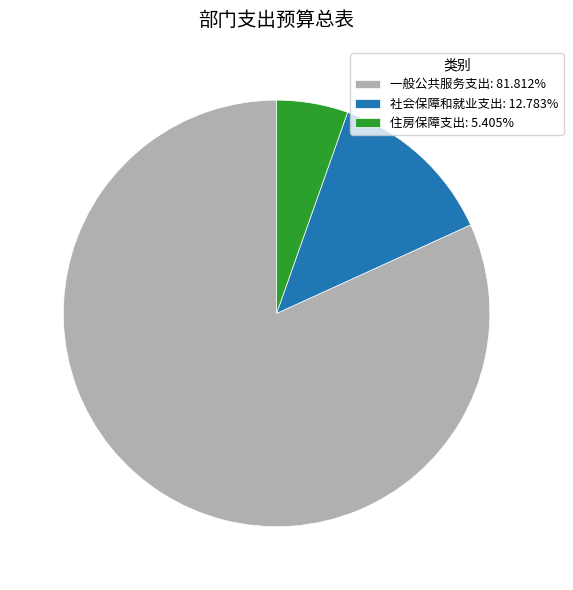

What is the smallest slice in the pie chart?

住房保障支出